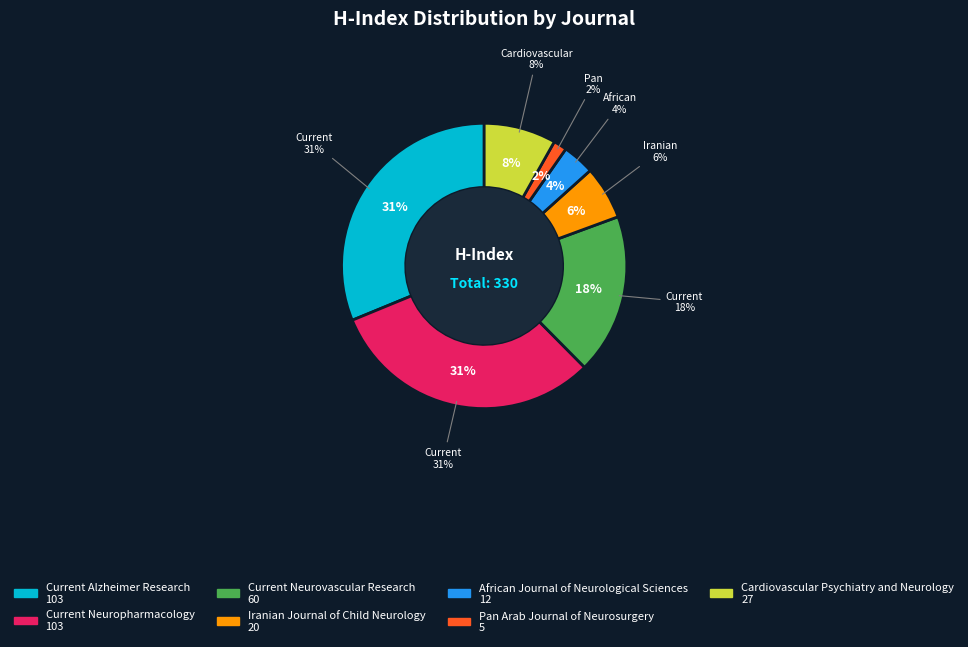

To the nearest percent, what portion does Current Neurovascular Research represent?

18%